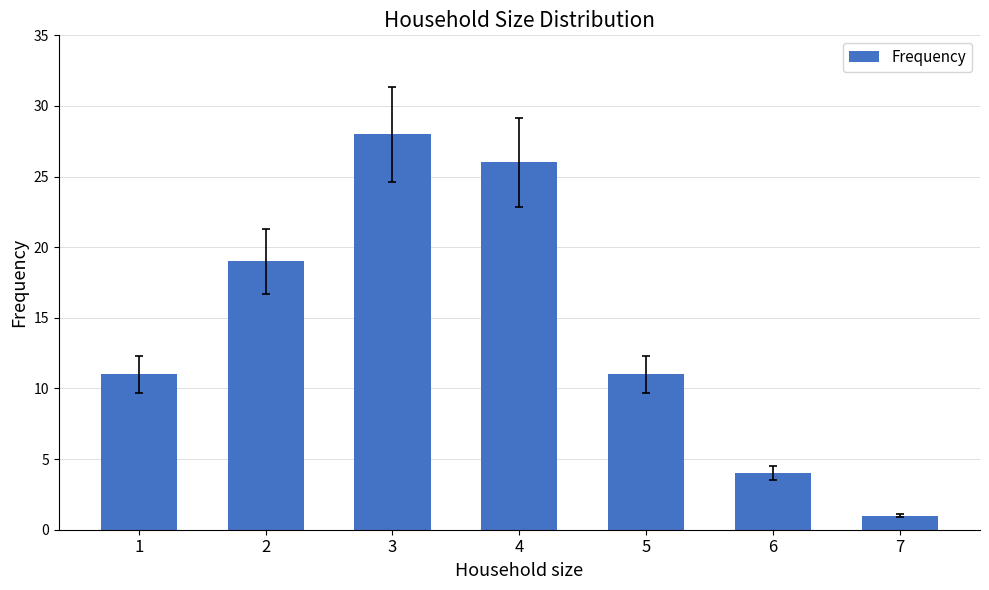

What is the value of the 5th bar from the left?

11